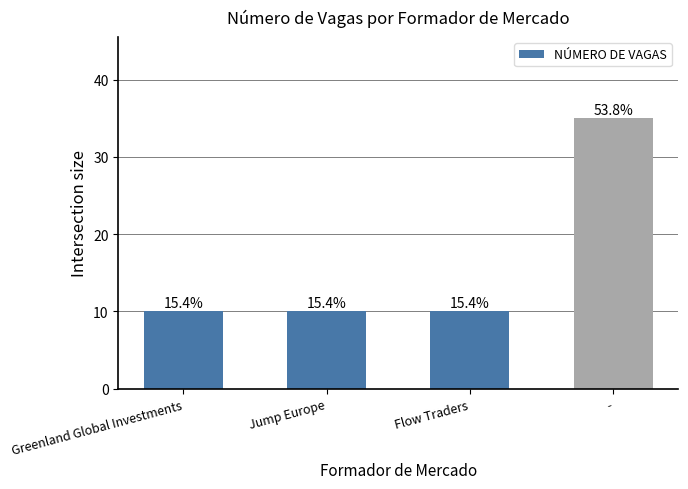

How many bars are there in total?

4